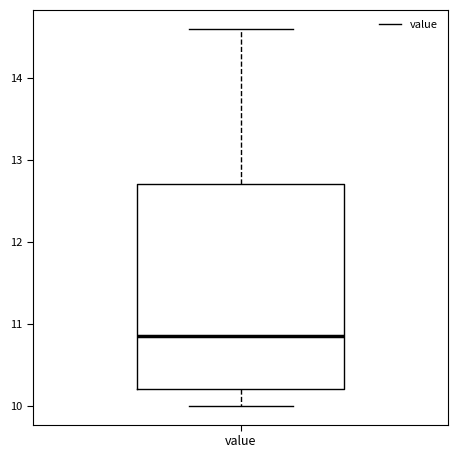

Where does the upper whisker of the box for value end on the y-axis? The values are not printed on the chart, so give them approximately, as read against the axis.

14.6